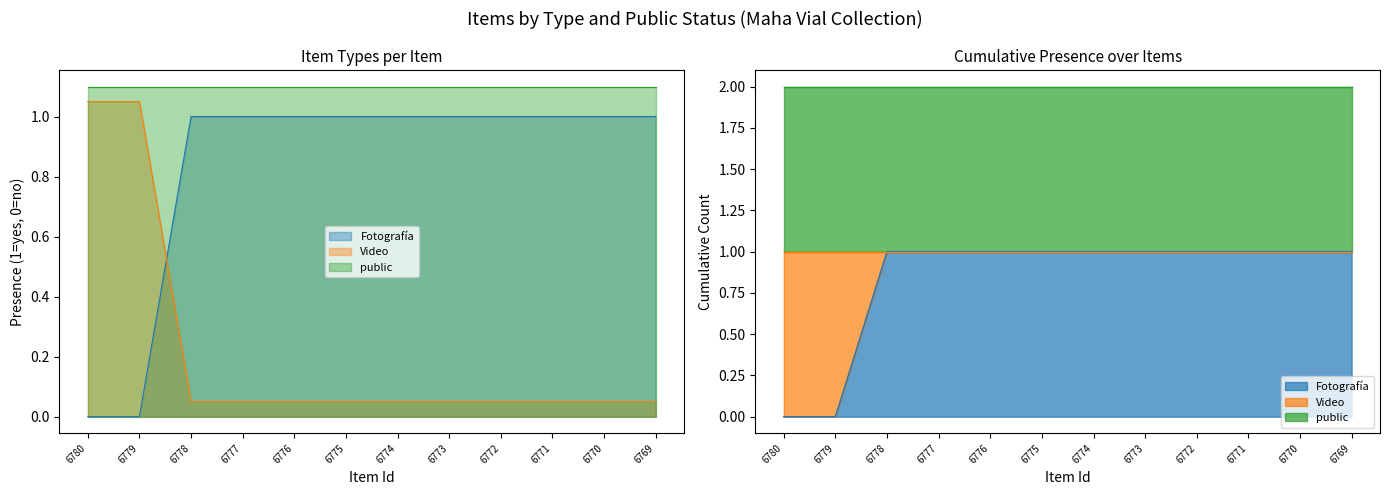

List the labels in order of Fotografía value, smallest first.

6780, 6779, 6778, 6777, 6776, 6775, 6774, 6773, 6772, 6771, 6770, 6769